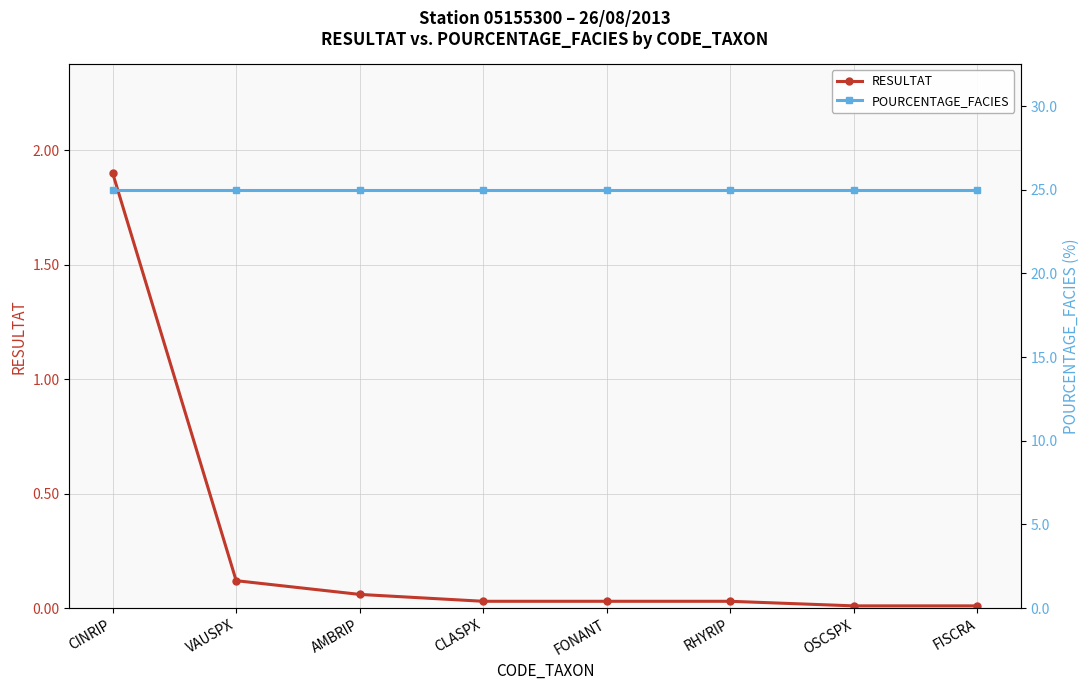

How many lines are shown in the chart?

2